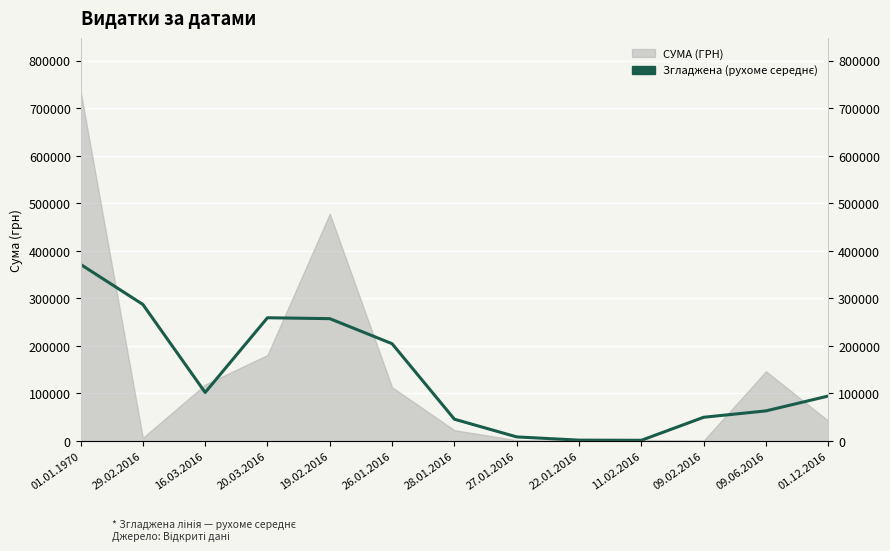

Which category has the highest value across all series?

01.01.1970